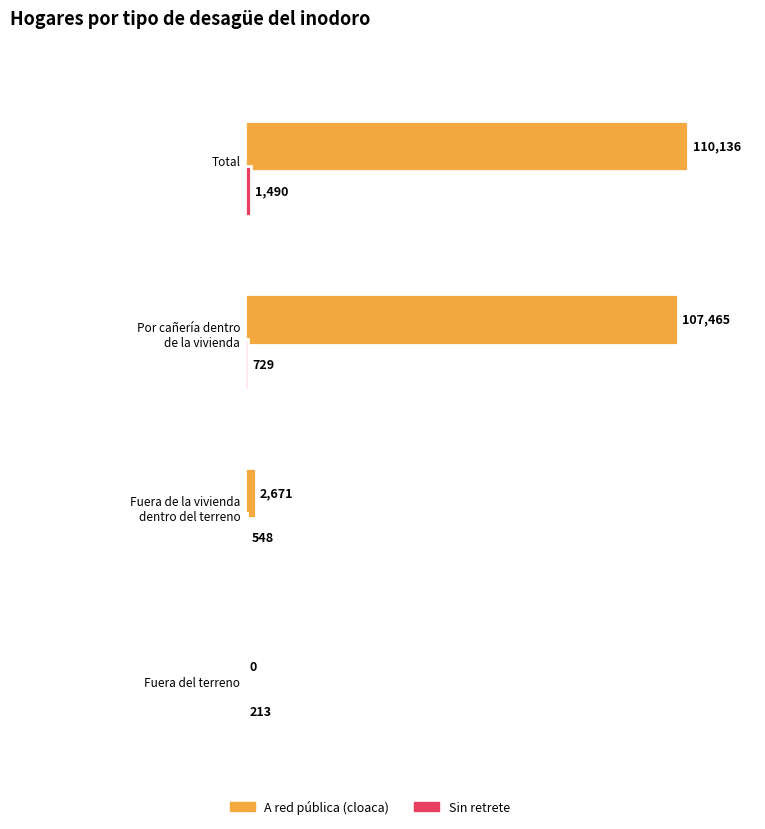

What is the value of the Sin retrete bar at the 1st from the left?

1490